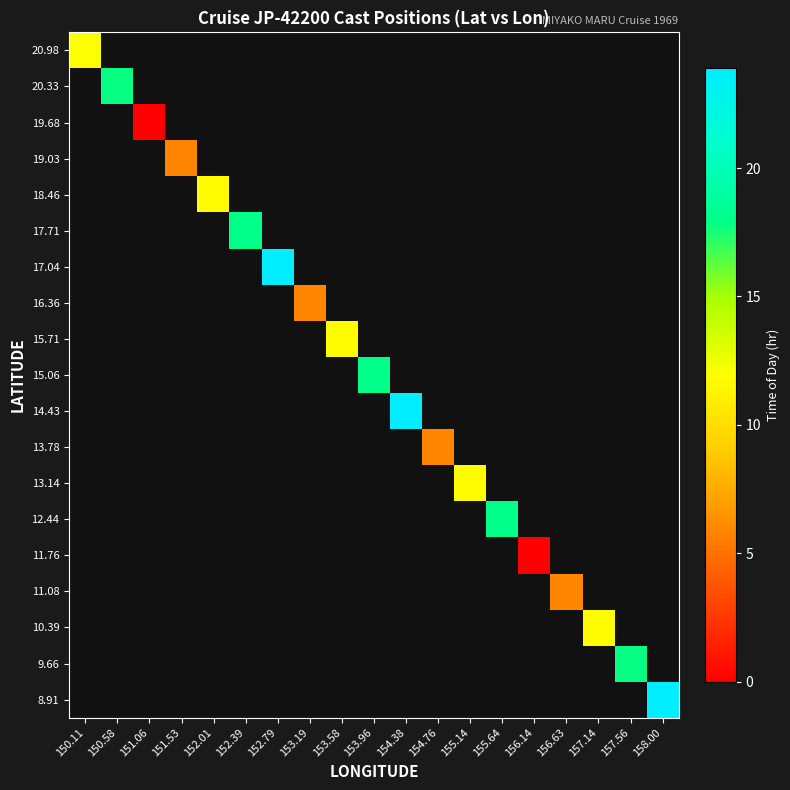

List the labels in order of 20.33 value, smallest first.

150.11, 150.58, 151.06, 151.53, 152.01, 152.39, 152.79, 153.19, 153.58, 153.96, 154.38, 154.76, 155.14, 155.64, 156.14, 156.63, 157.14, 157.56, 158.00